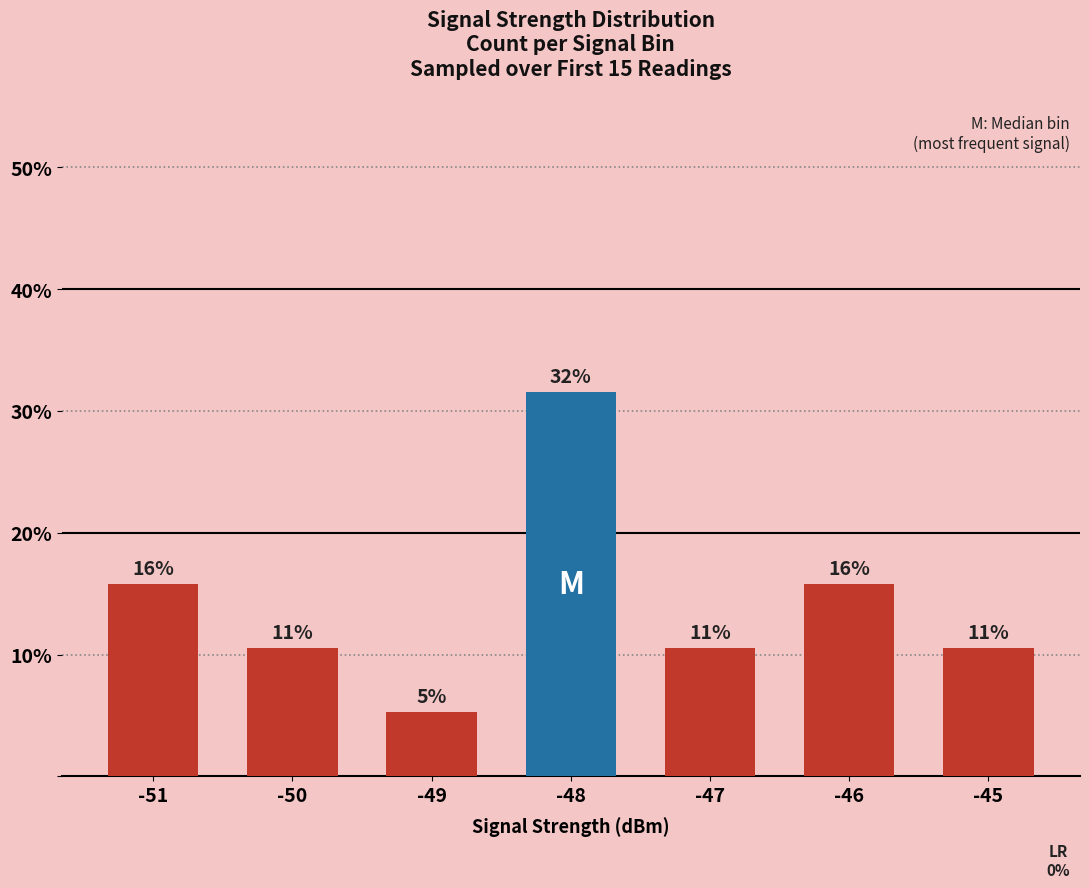

What is the sum of all values?

100.0